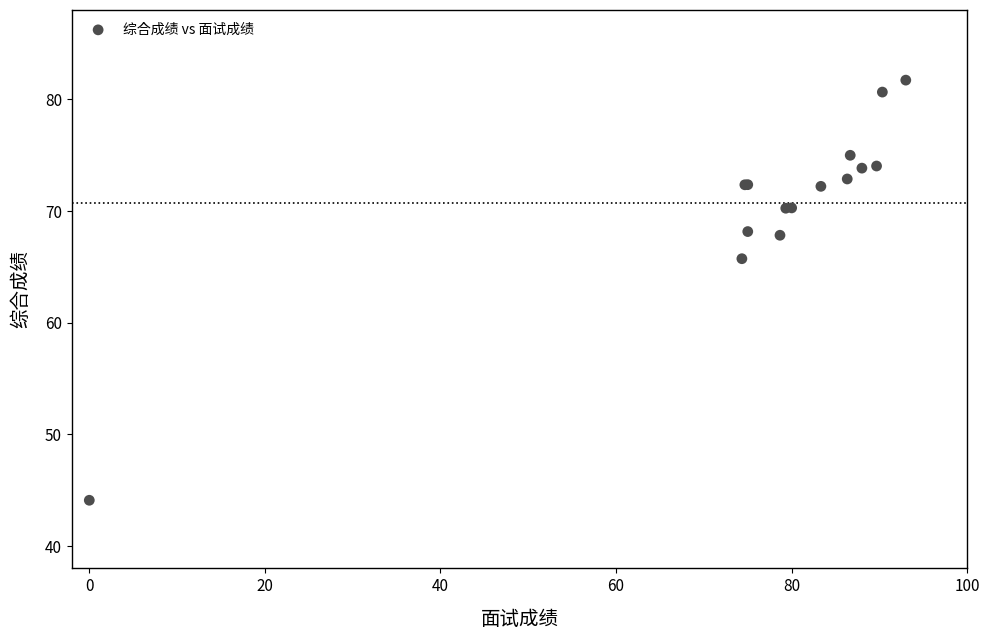

What Y value in the scatter plot is closest to 62?

65.7